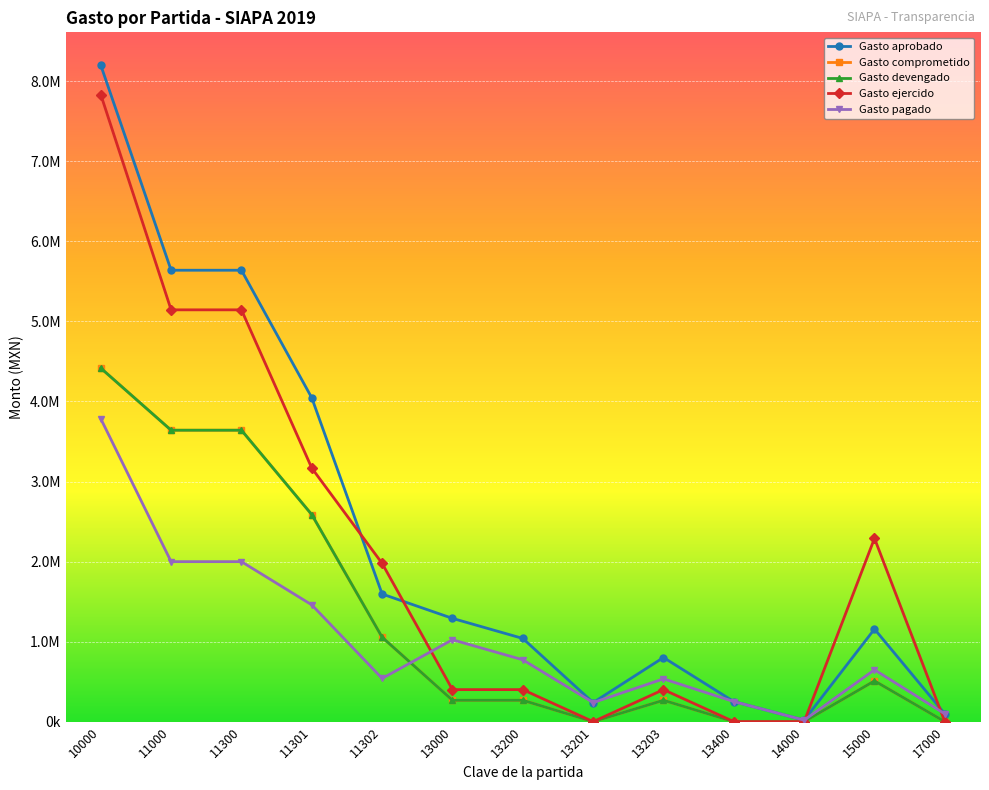

True or false: Gasto ejercido and Gasto aprobado cross at least once.

True